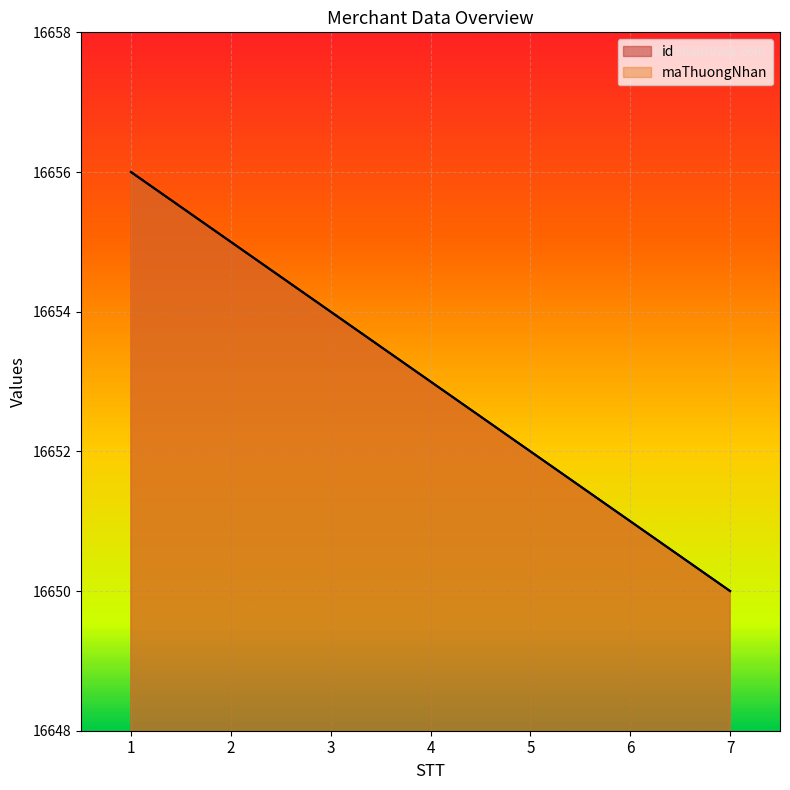

True or false: id has a value of 16653 at 4.

True